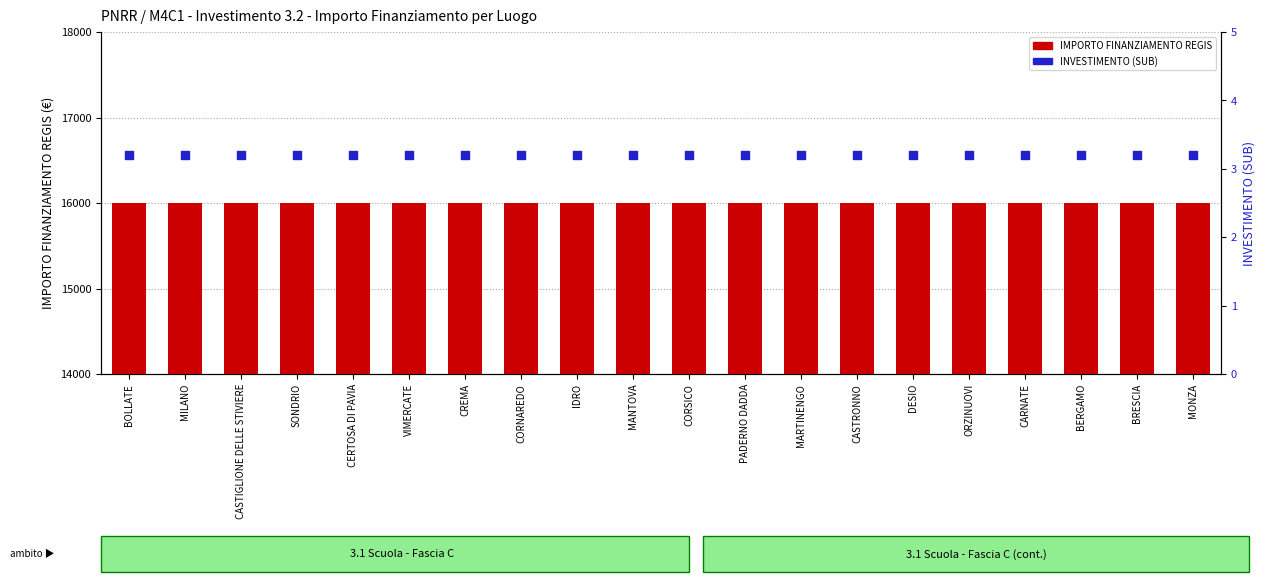

Which series has the largest total across all categories?

IMPORTO FINANZIAMENTO REGIS